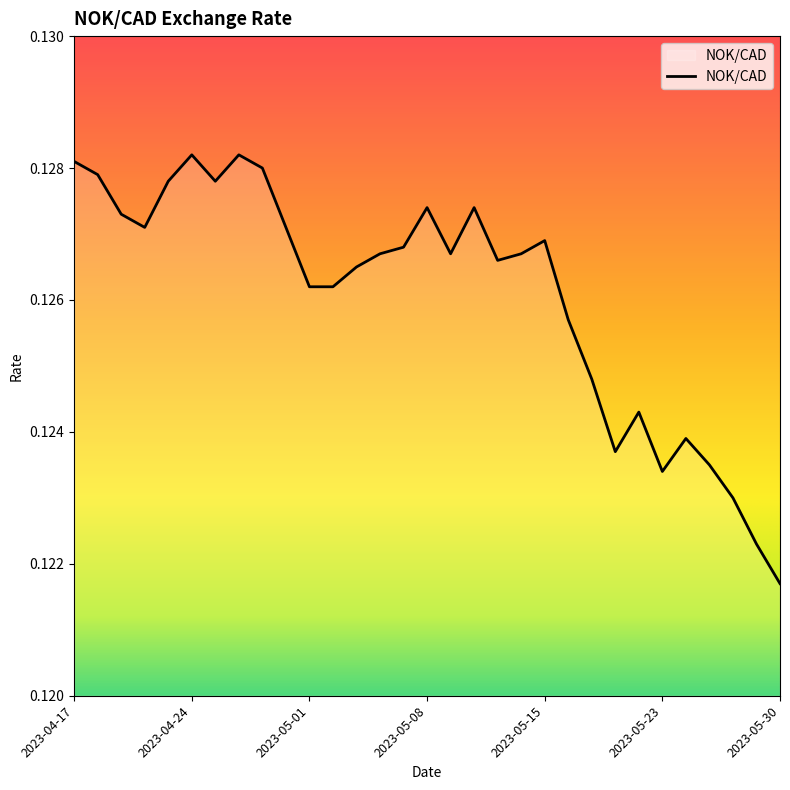

Which category has the lowest value across all series?

2023-05-30